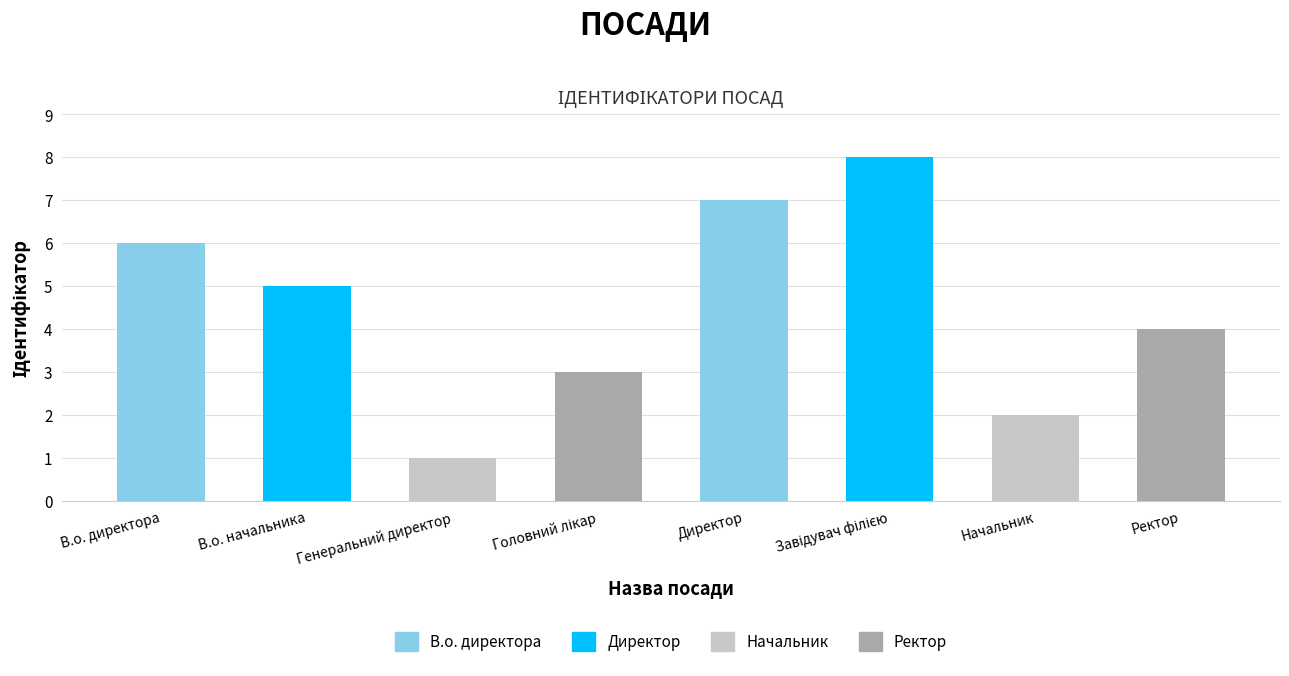

Rank the categories by value from highest to lowest.

Завідувач філією, Директор, В.о. директора, В.о. начальника, Ректор, Головний лікар, Начальник, Генеральний директор